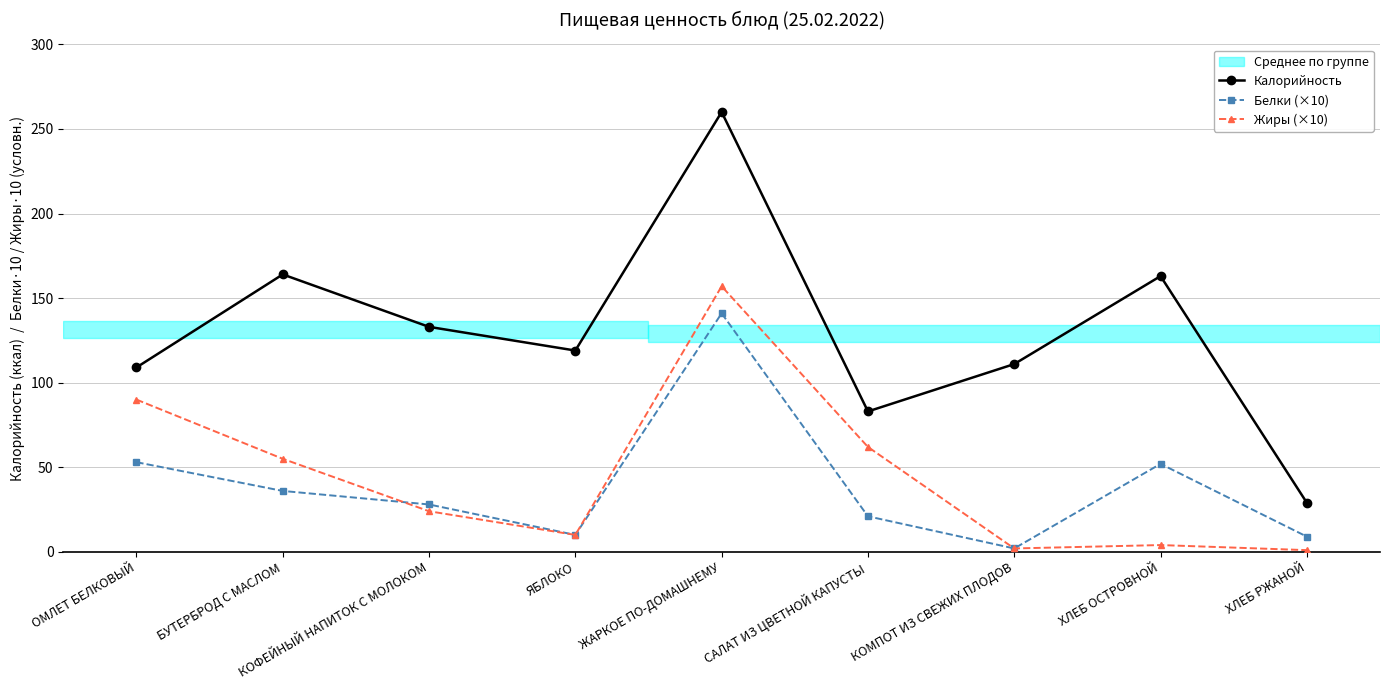

Where does the Белки (×10) series first go above 28?

ОМЛЕТ БЕЛКОВЫЙ